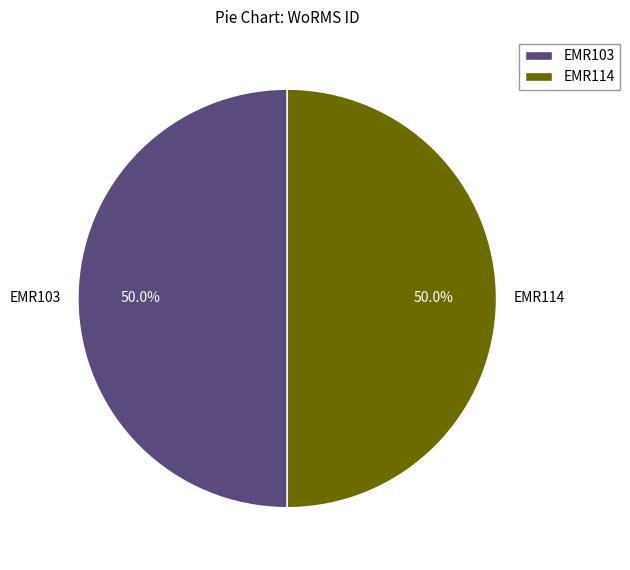

Is it true that EMR103 is 61% of the pie?

False